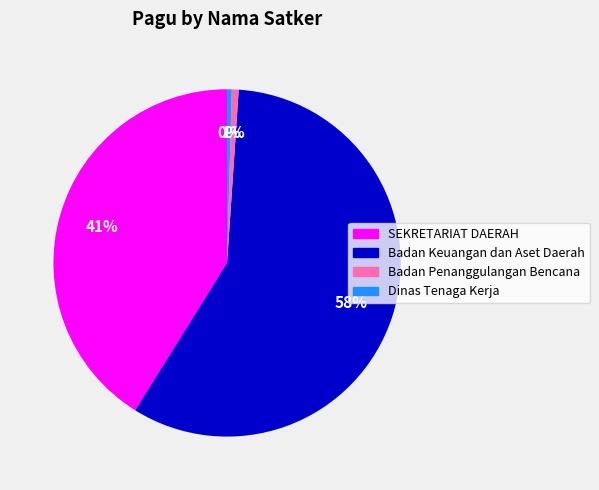

To the nearest percent, what is the average slice percentage?

25%